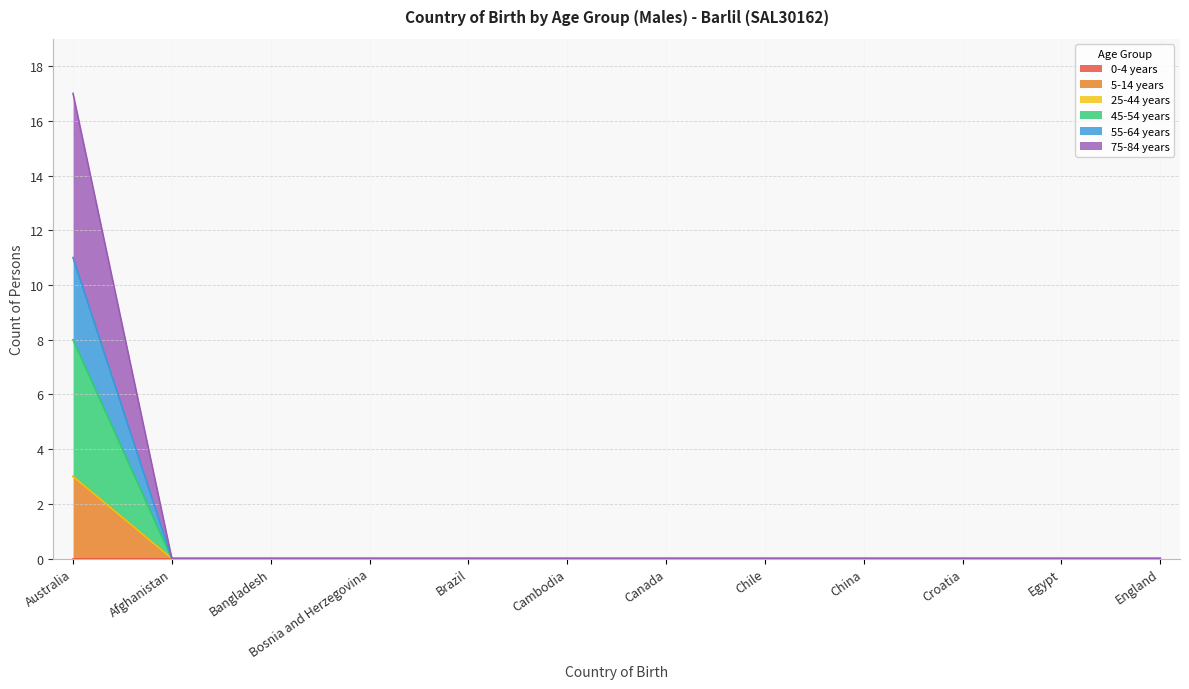

At which label does 5-14 years reach its peak?

Australia